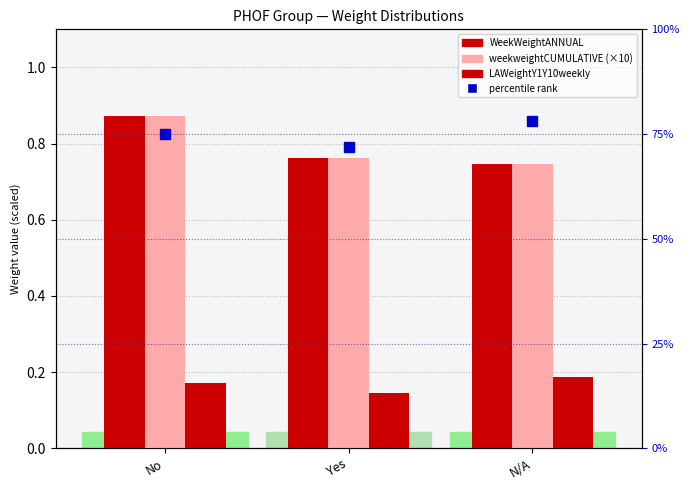

At which category does the chart reach its minimum across all series?

Yes